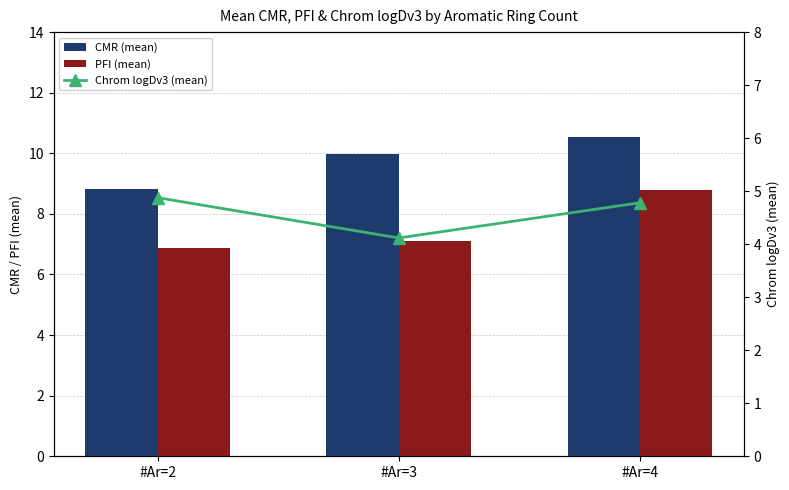

Is the value of Chrom logDv3 (mean) at #Ar=4 greater than the value of CMR (mean) at #Ar=4?

No